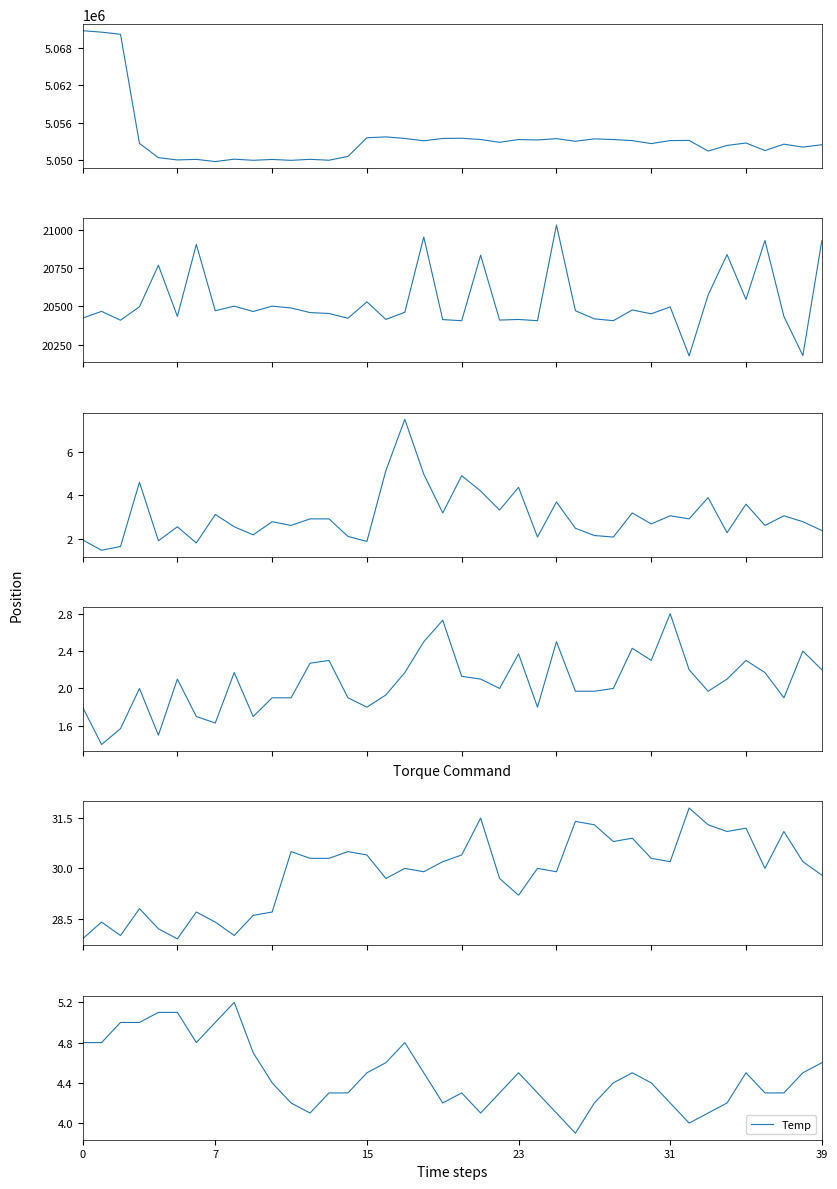

Where is Max_cycle nearest to the value 20603?

33